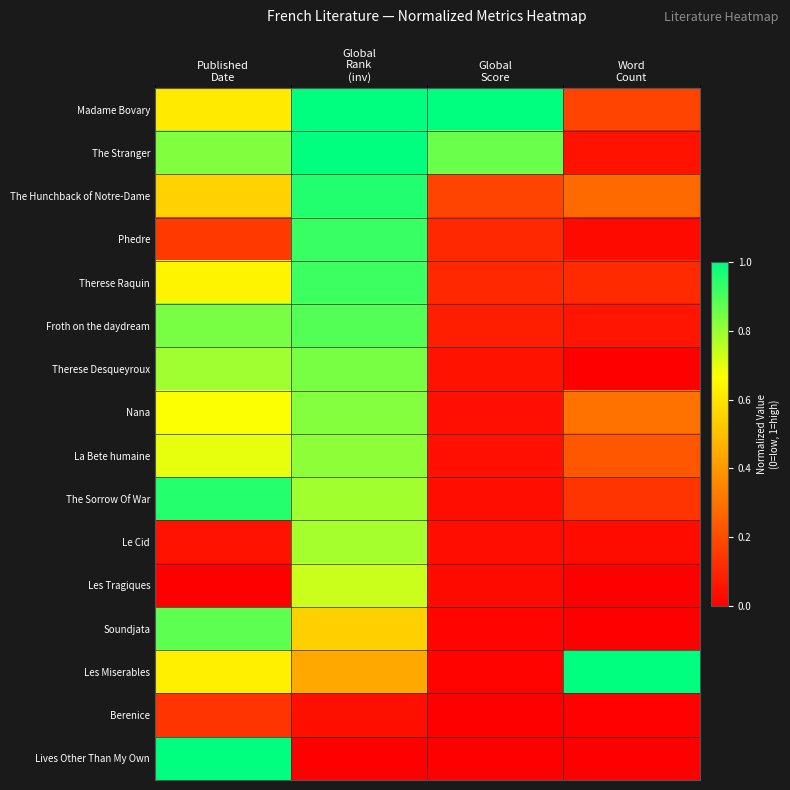

What is the greatest value displayed?

1.0